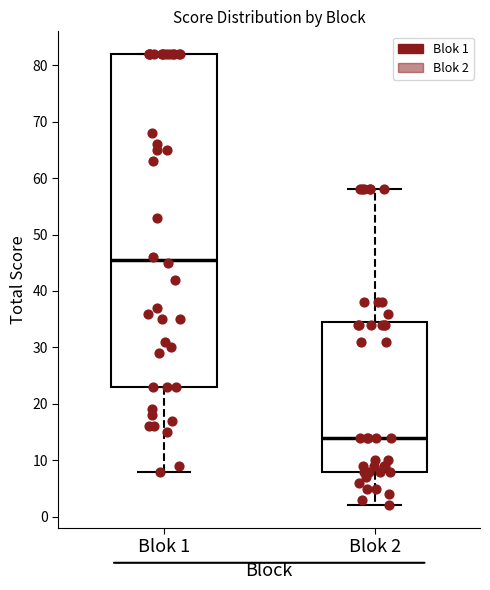

Which box's median line is the highest?

Blok 1